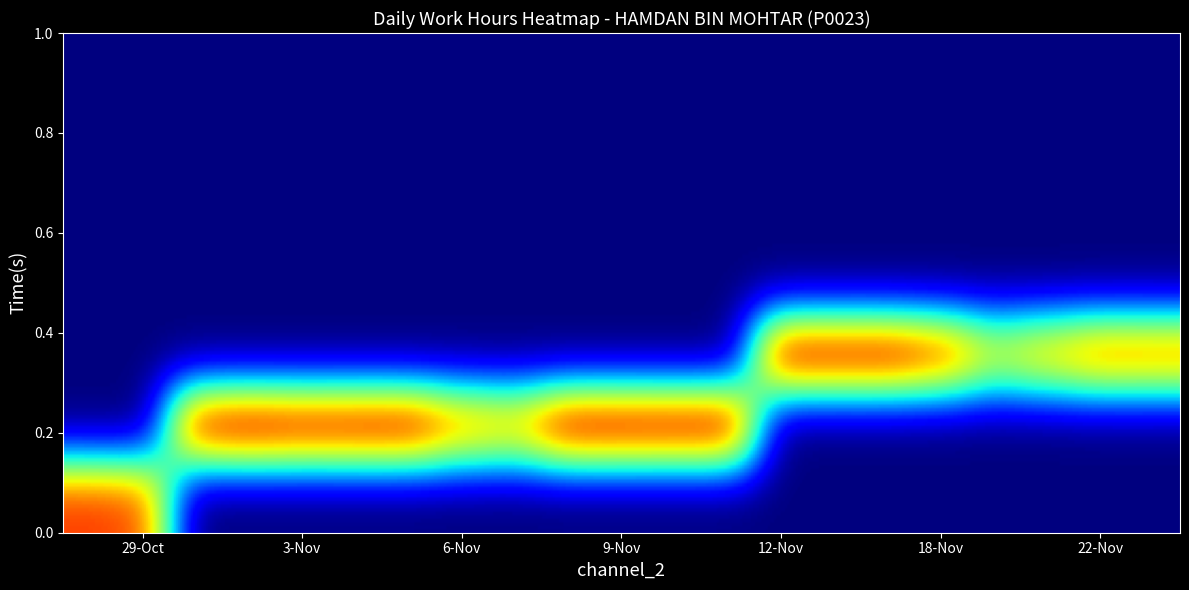

The 6 series shows 12.0 at 1. True or false?

True